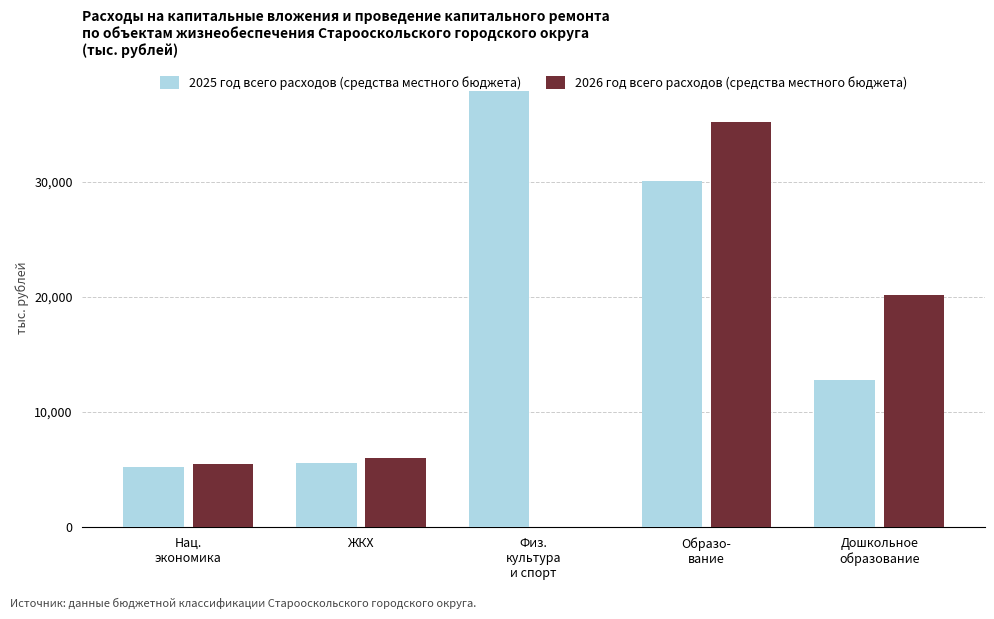

Where does the 2025 год всего расходов (средства местного бюджета) series first go above 12803?

Физ.
культура
и спорт